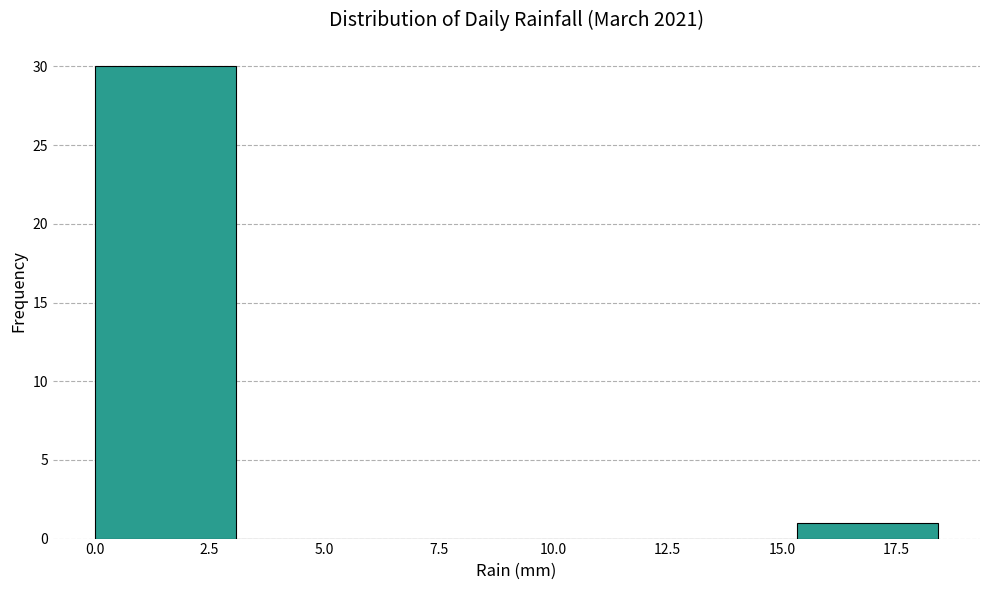

What is the height of the bar covering 0.0 to 3.0 on the x-axis? Neither the bar edges nor the heights are printed on the chart, so give them approximately, as read against the axes.

30